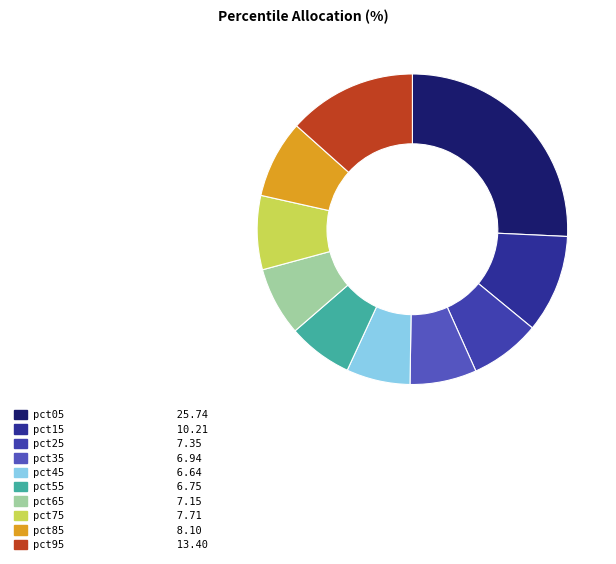

How many segments does this pie chart have?

10